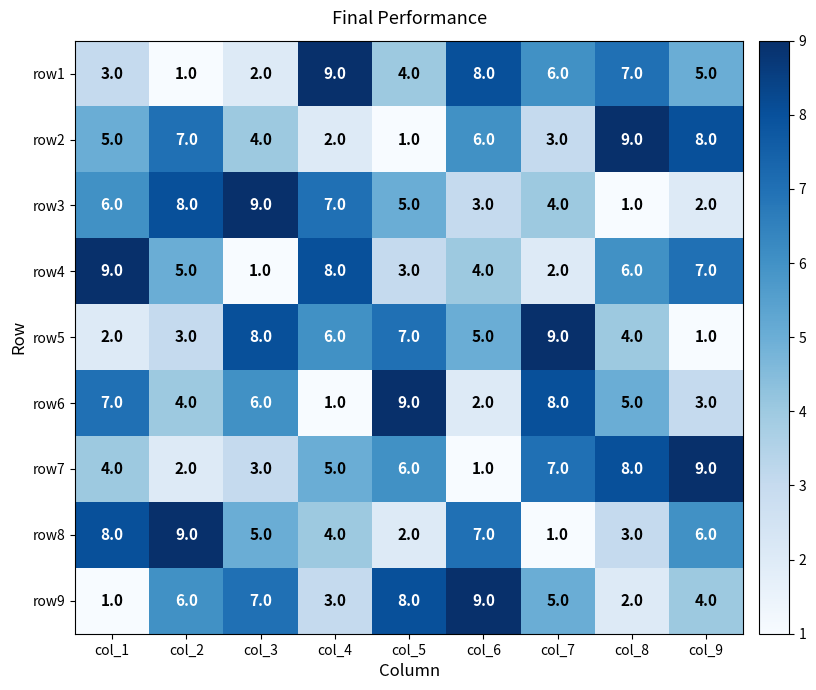

What is the average value of the row1 series?

5